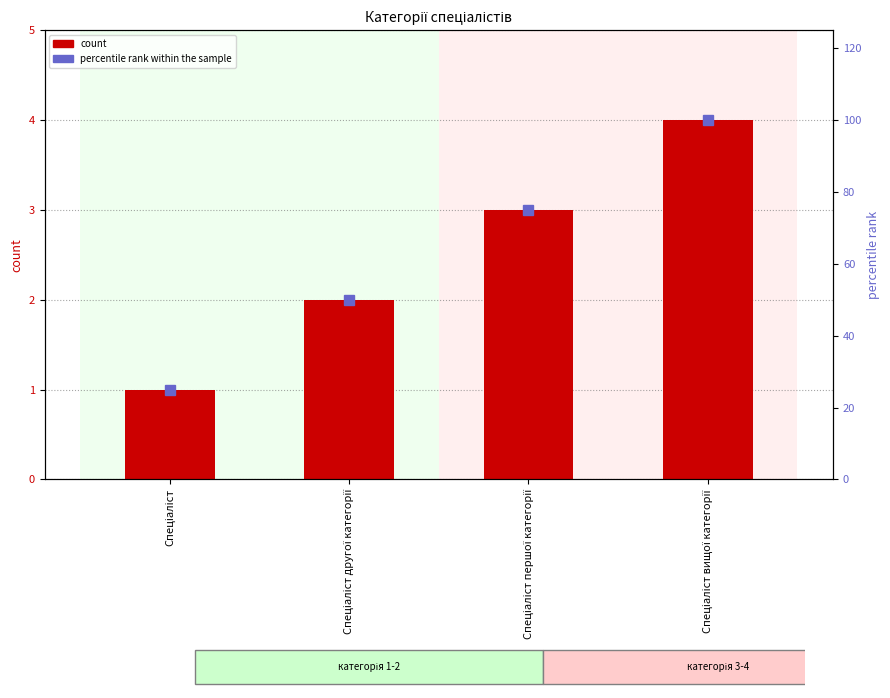

The Ідентифікатор series shows 4 at Спеціаліст першої категорії. True or false?

False